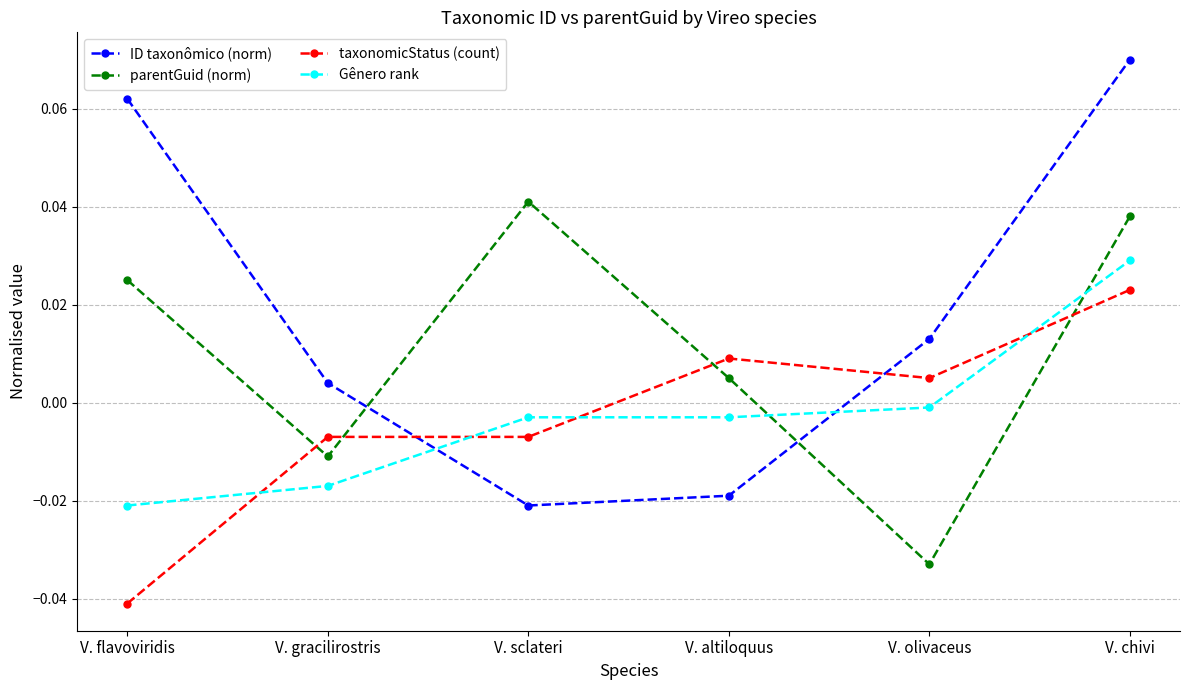

Does the chart display data point markers on the line(s)?

Yes